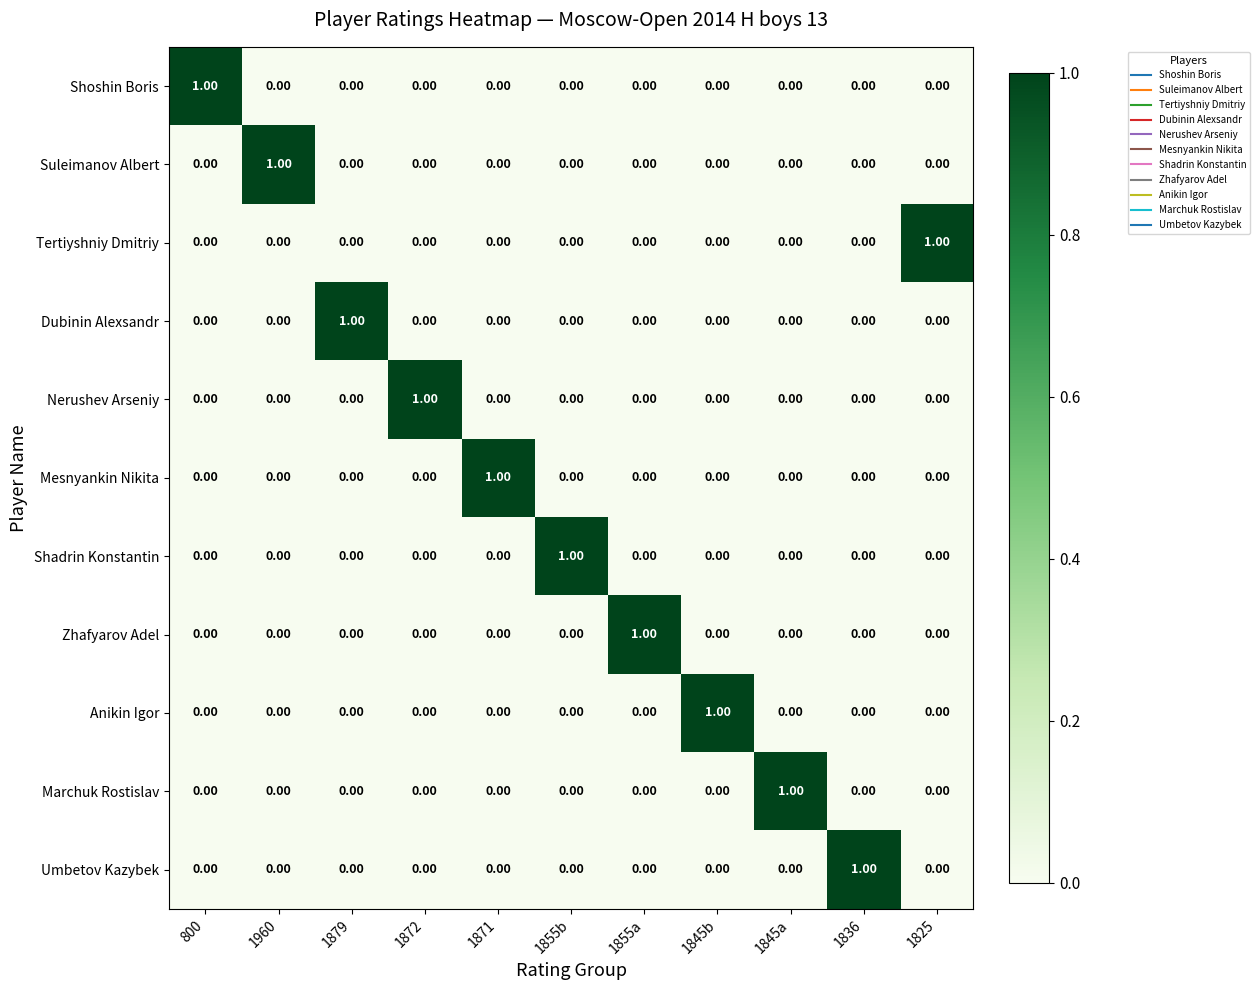

At how many categories does at least one series exceed 0?

11